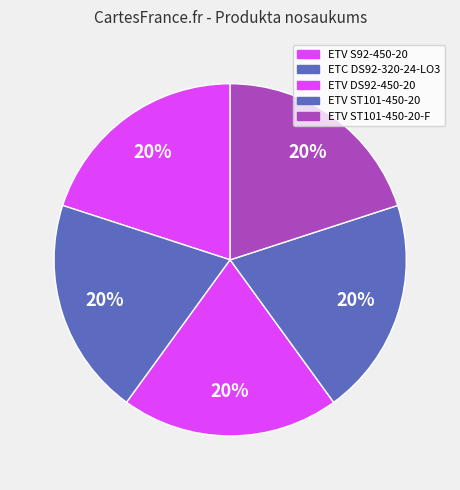

Does ETC DS92-320-24-LO3 represent more than half of the total?

No